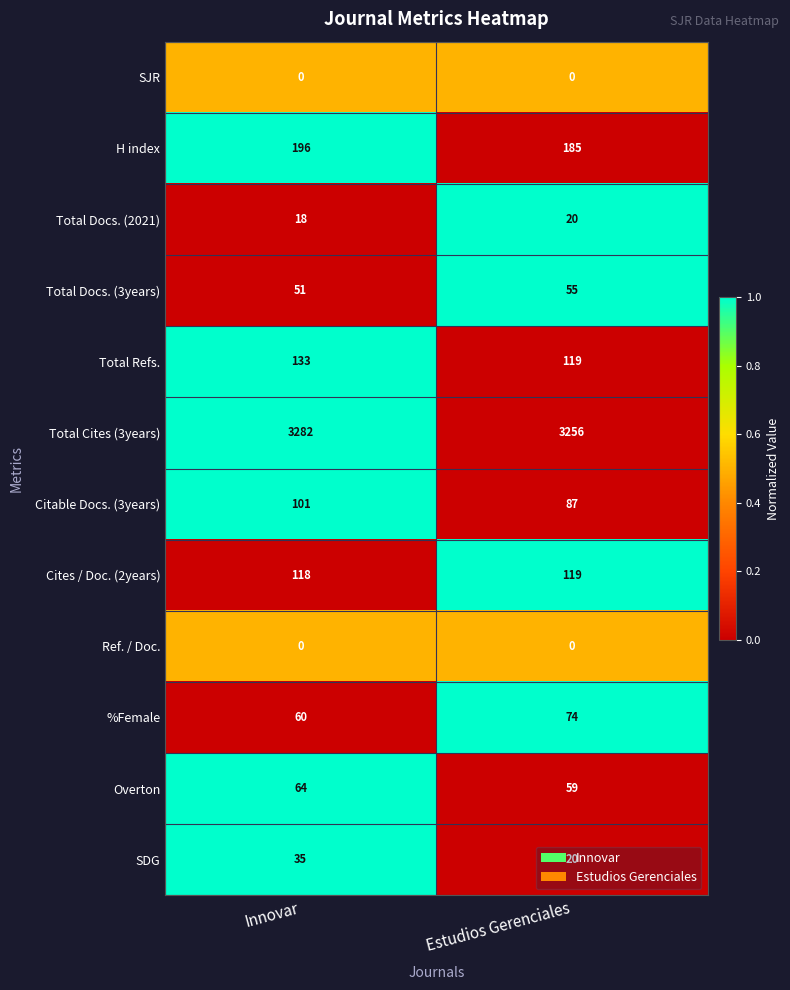

What is the maximum value shown in the chart?

3282